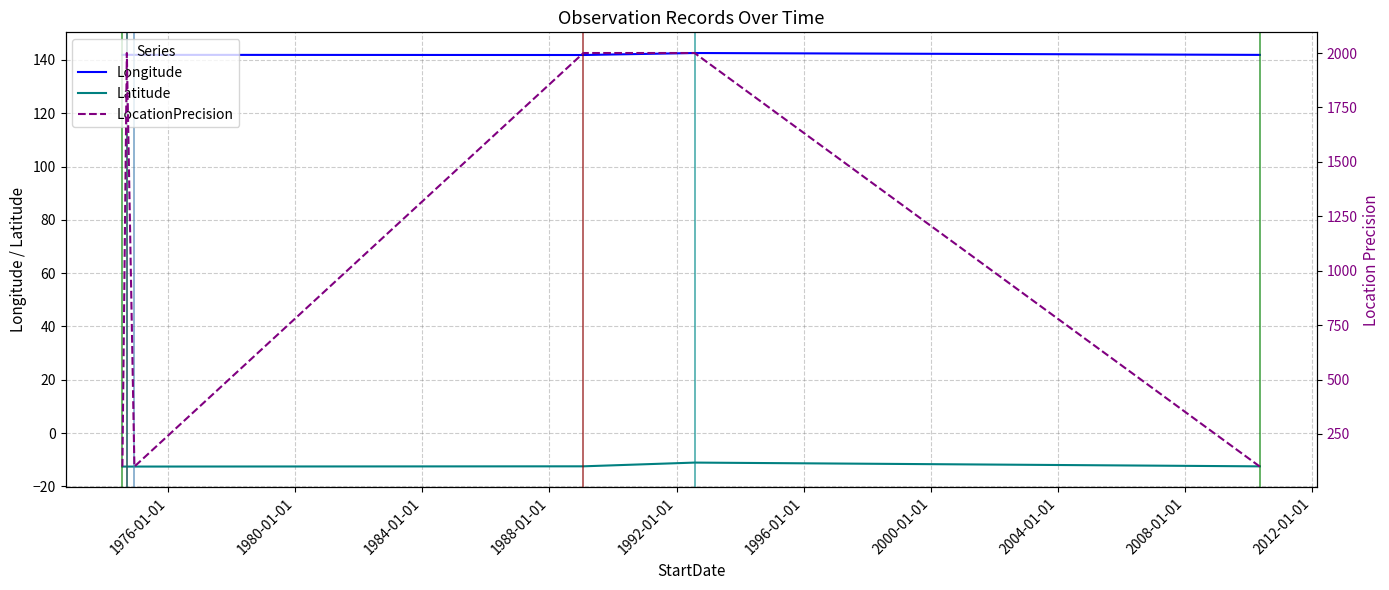

Is the value of Latitude at 1988-01-01 greater than the value of LocationPrecision at 1976-01-01?

No